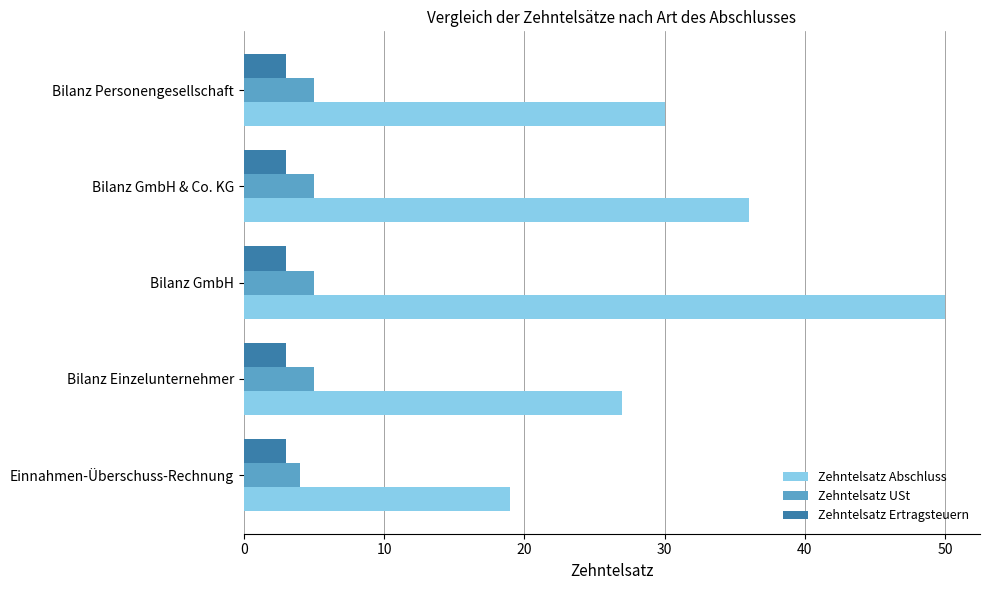

What is the difference between the Zehntelsatz Abschluss values at Einnahmen-Überschuss-Rechnung and Bilanz Personengesellschaft?

11